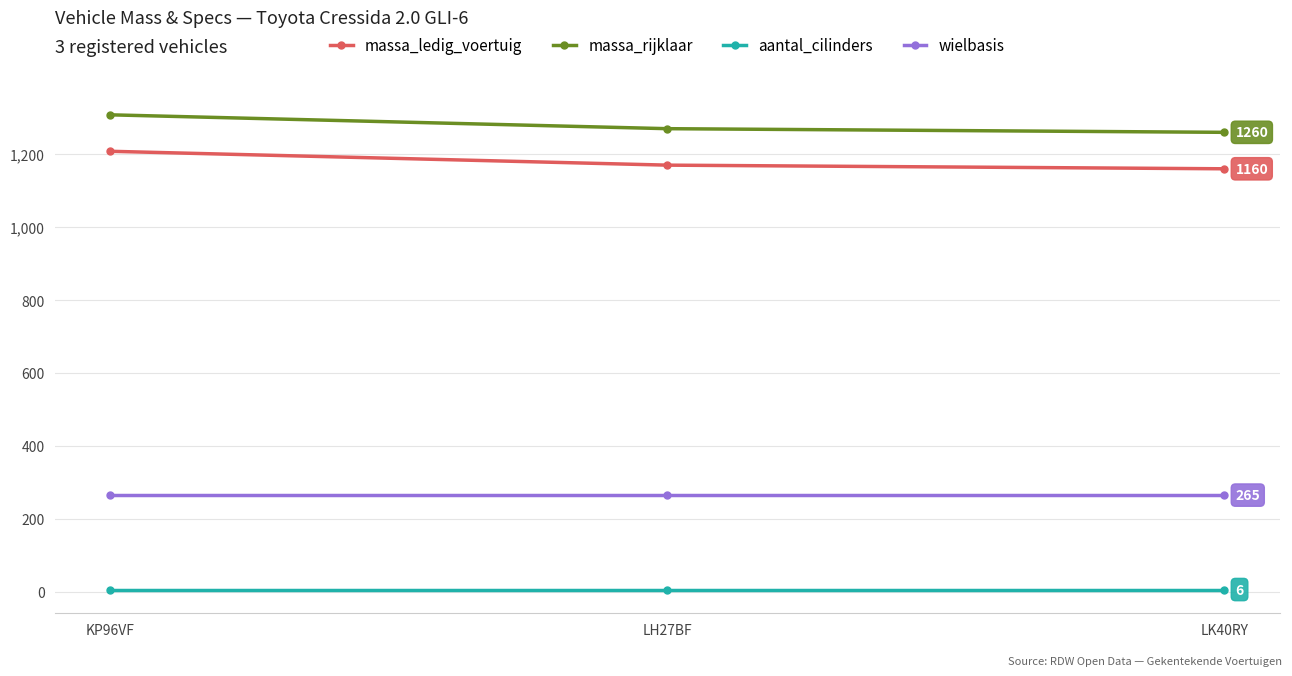

Which series has the largest total across all categories?

massa_rijklaar